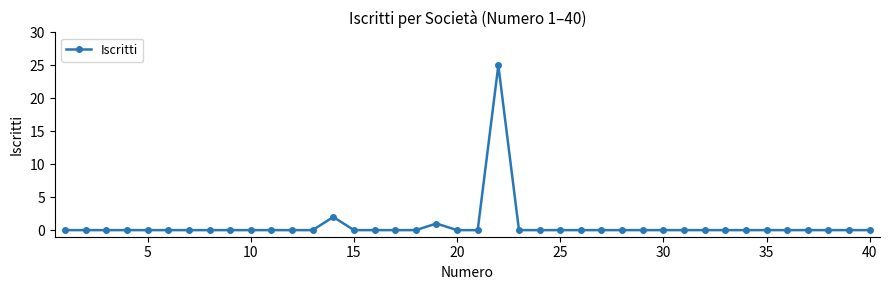

What is the difference between the maximum and second lowest values?

25